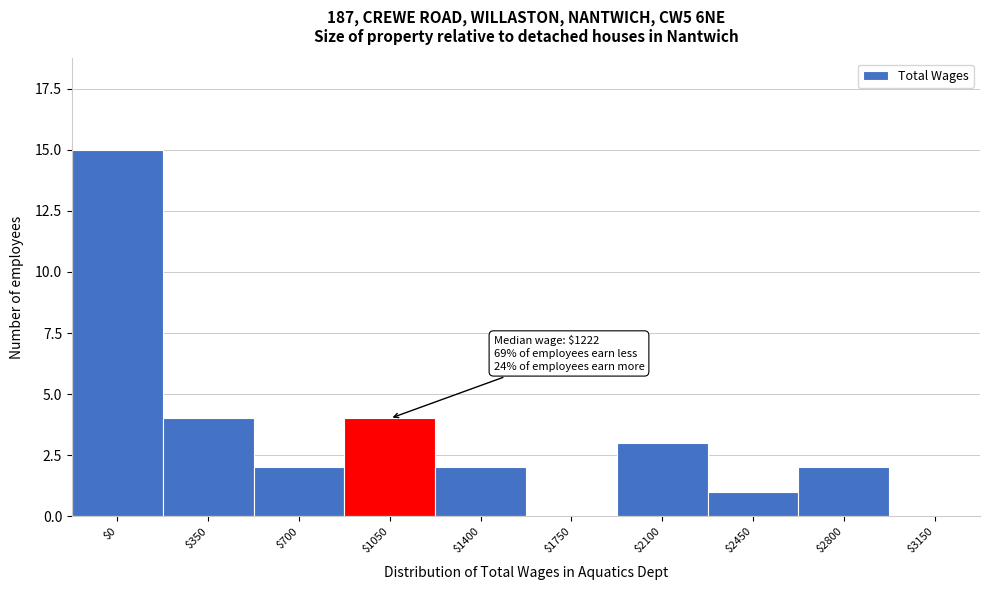

What is the greatest value displayed?

15